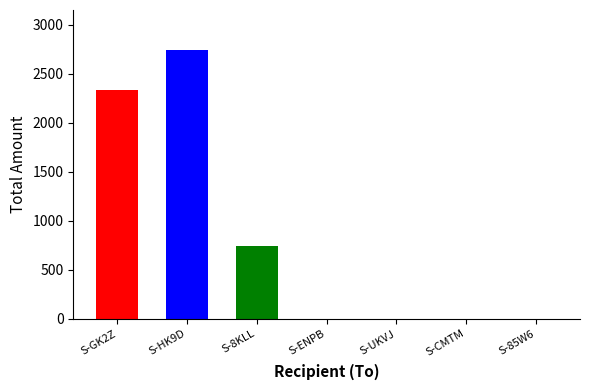

Count the number of data series in this chart.

1